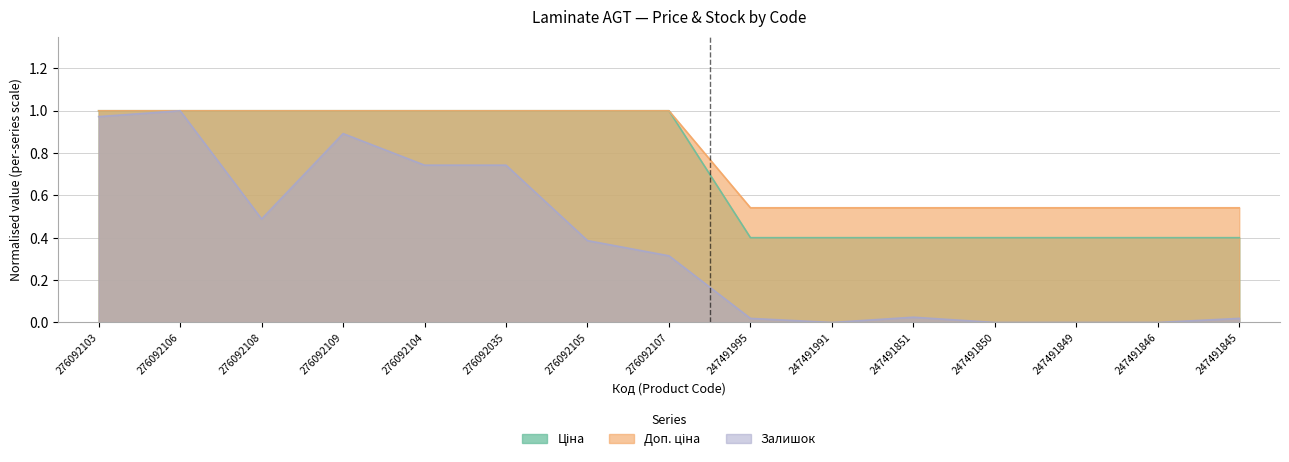

Does the chart display data point markers on the line(s)?

No